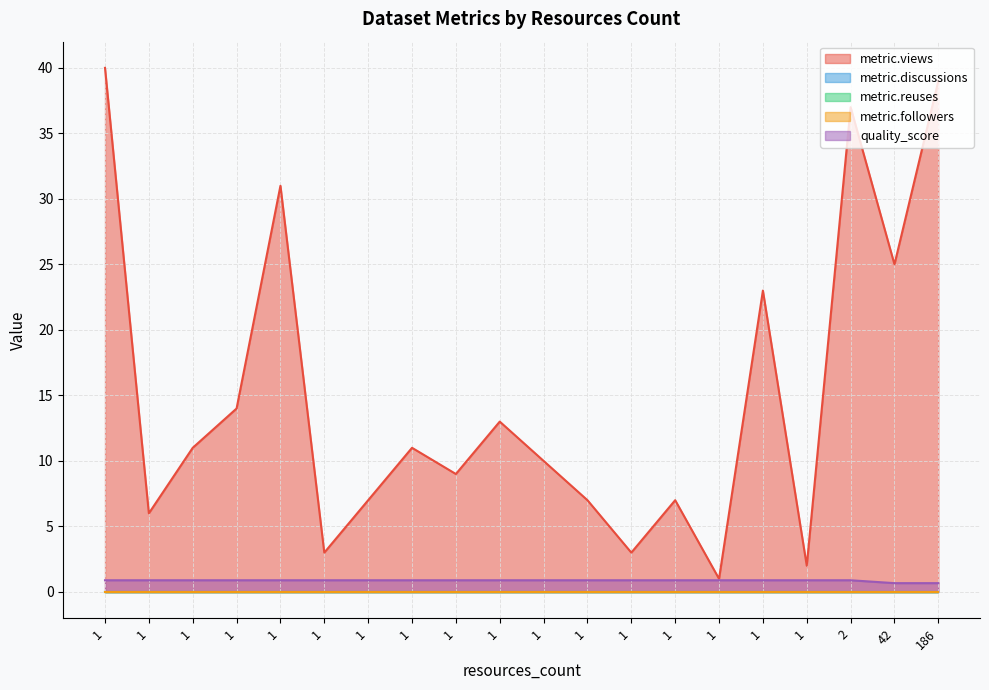

True or false: quality_score and metric.discussions intersect in this chart.

False